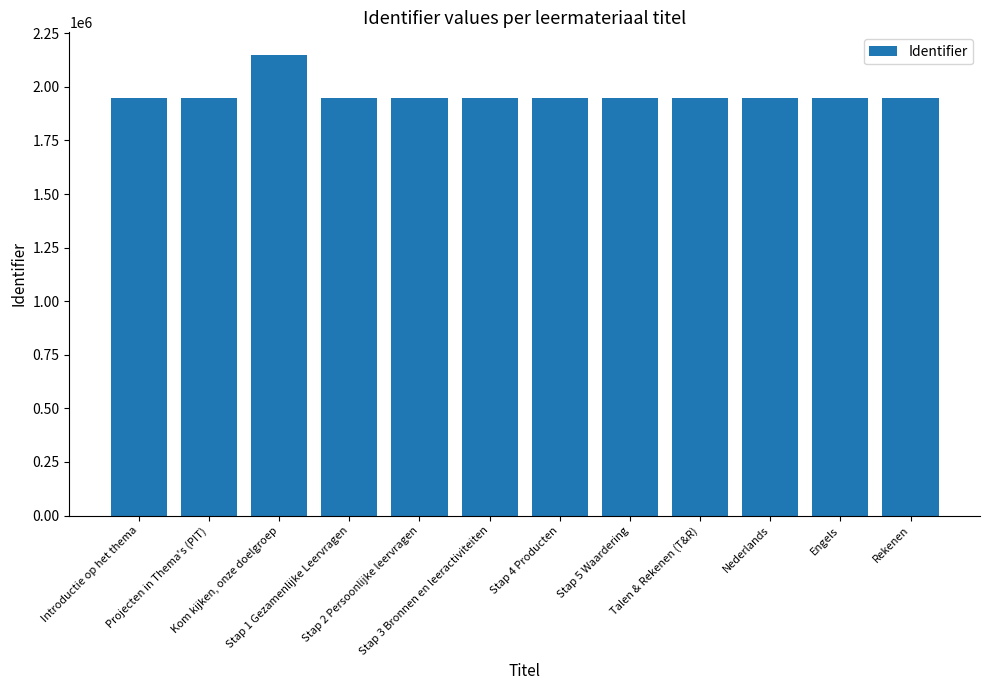

Rank the categories by value from highest to lowest.

Kom kijken, onze doelgroep, Stap 5 Waardering, Stap 4 Producten, Stap 3 Bronnen en leeractiviteiten, Stap 2 Persoonlijke leervragen, Stap 1 Gezamenlijke Leervragen, Rekenen, Engels, Nederlands, Talen & Rekenen (T&R), Projecten in Thema's (PIT), Introductie op het thema